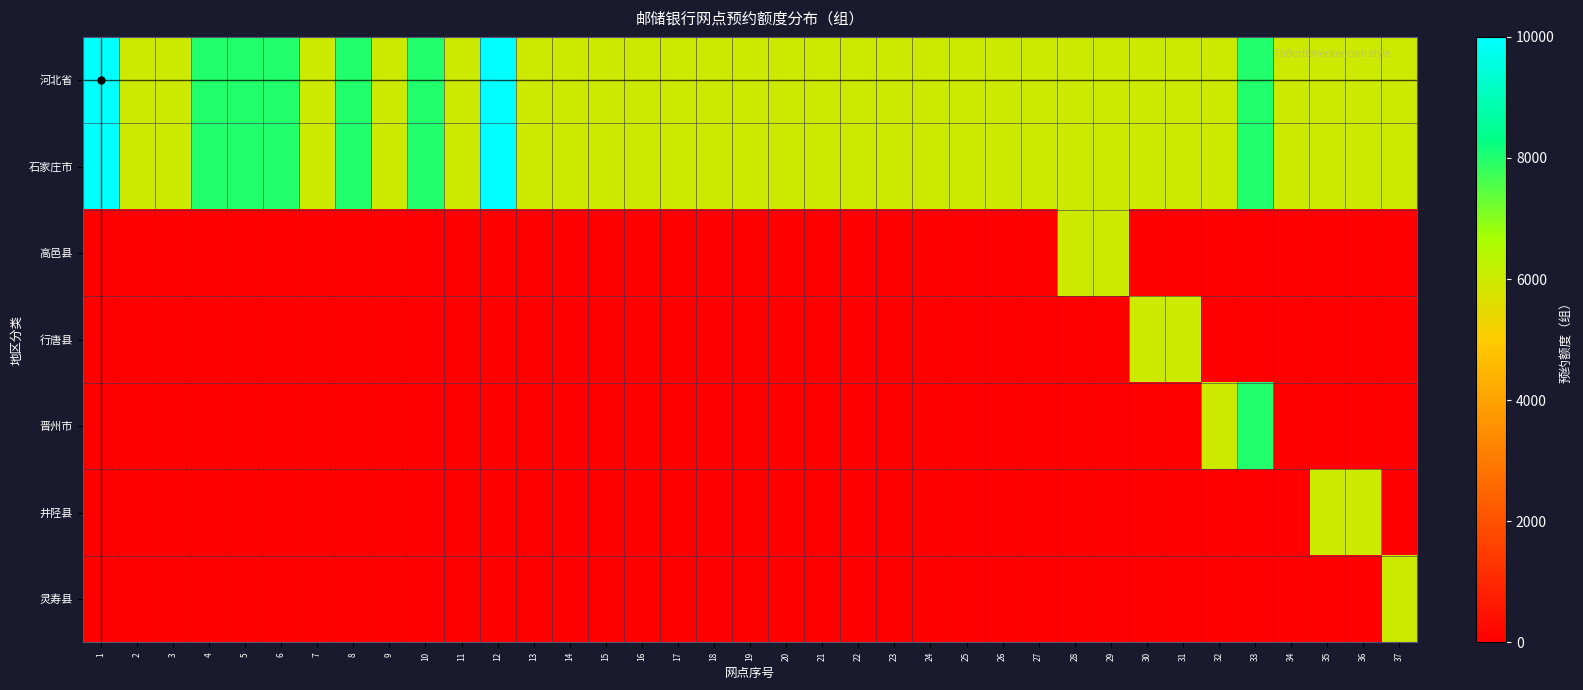

Reading right to left, list all the values displayed in this chart.

河北省: 37=6000	36=6000	35=6000	34=6000	33=8000	32=6000	31=6000	30=6000	29=6000	28=6000	27=6000	26=6000	25=6000	24=6000	23=6000	22=6000	21=6000	20=6000	19=6000	18=6000	17=6000	16=6000	15=6000	14=6000	13=6000	12=10000	11=6000	10=8000	9=6000	8=8000	7=6000	6=8000	5=8000	4=8000	3=6000	2=6000	1=10000
石家庄市: 37=6000	36=6000	35=6000	34=6000	33=8000	32=6000	31=6000	30=6000	29=6000	28=6000	27=6000	26=6000	25=6000	24=6000	23=6000	22=6000	21=6000	20=6000	19=6000	18=6000	17=6000	16=6000	15=6000	14=6000	13=6000	12=10000	11=6000	10=8000	9=6000	8=8000	7=6000	6=8000	5=8000	4=8000	3=6000	2=6000	1=10000
高邑县: 37=0	36=0	35=0	34=0	33=0	32=0	31=0	30=0	29=6000	28=6000	27=0	26=0	25=0	24=0	23=0	22=0	21=0	20=0	19=0	18=0	17=0	16=0	15=0	14=0	13=0	12=0	11=0	10=0	9=0	8=0	7=0	6=0	5=0	4=0	3=0	2=0	1=0
行唐县: 37=0	36=0	35=0	34=0	33=0	32=0	31=6000	30=6000	29=0	28=0	27=0	26=0	25=0	24=0	23=0	22=0	21=0	20=0	19=0	18=0	17=0	16=0	15=0	14=0	13=0	12=0	11=0	10=0	9=0	8=0	7=0	6=0	5=0	4=0	3=0	2=0	1=0
晋州市: 37=0	36=0	35=0	34=0	33=8000	32=6000	31=0	30=0	29=0	28=0	27=0	26=0	25=0	24=0	23=0	22=0	21=0	20=0	19=0	18=0	17=0	16=0	15=0	14=0	13=0	12=0	11=0	10=0	9=0	8=0	7=0	6=0	5=0	4=0	3=0	2=0	1=0
井陉县: 37=0	36=6000	35=6000	34=0	33=0	32=0	31=0	30=0	29=0	28=0	27=0	26=0	25=0	24=0	23=0	22=0	21=0	20=0	19=0	18=0	17=0	16=0	15=0	14=0	13=0	12=0	11=0	10=0	9=0	8=0	7=0	6=0	5=0	4=0	3=0	2=0	1=0
灵寿县: 37=6000	36=0	35=0	34=0	33=0	32=0	31=0	30=0	29=0	28=0	27=0	26=0	25=0	24=0	23=0	22=0	21=0	20=0	19=0	18=0	17=0	16=0	15=0	14=0	13=0	12=0	11=0	10=0	9=0	8=0	7=0	6=0	5=0	4=0	3=0	2=0	1=0